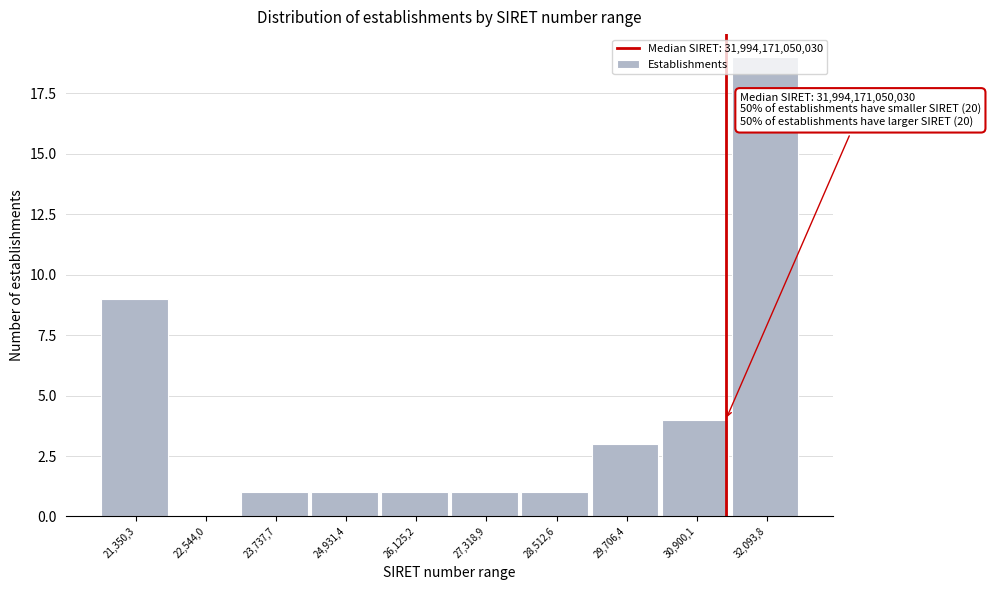

What is the sum of all values?

40